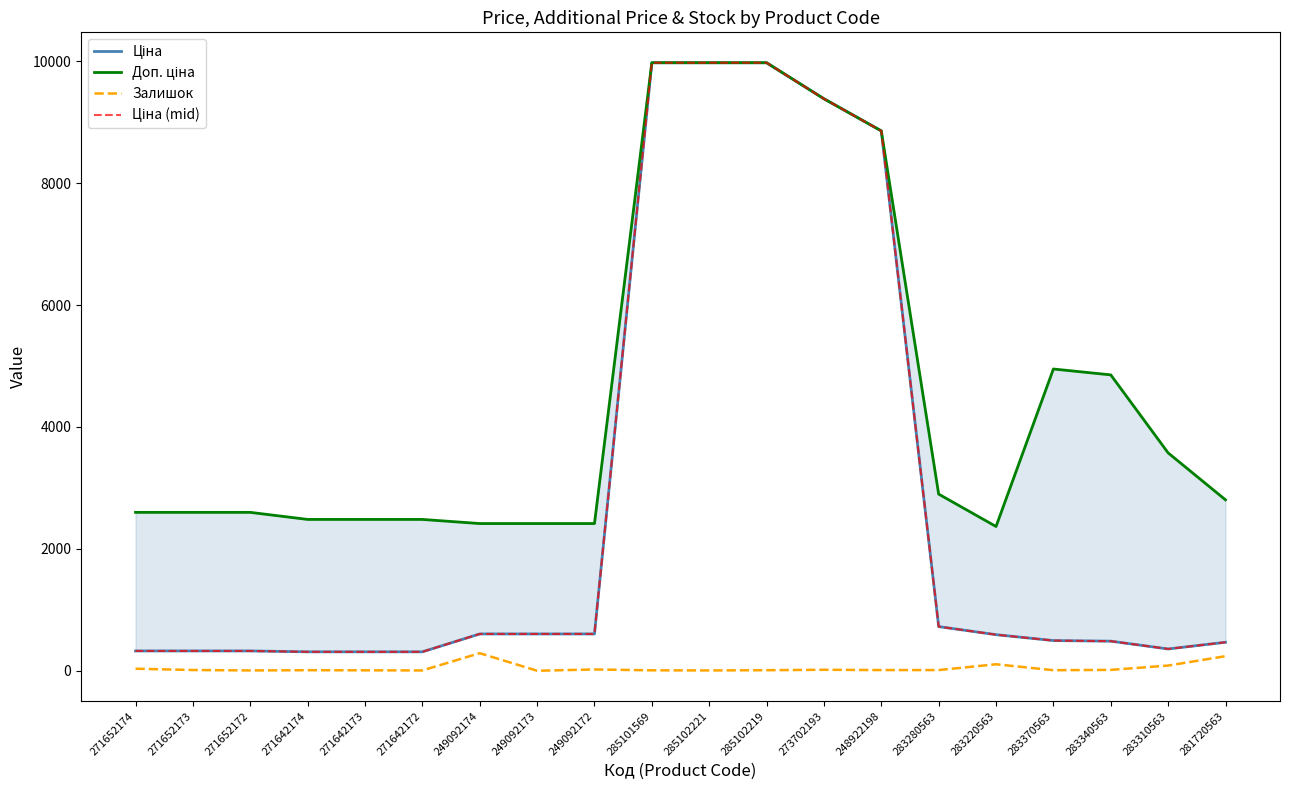

What is the label of the 17th point from the left?

283370563